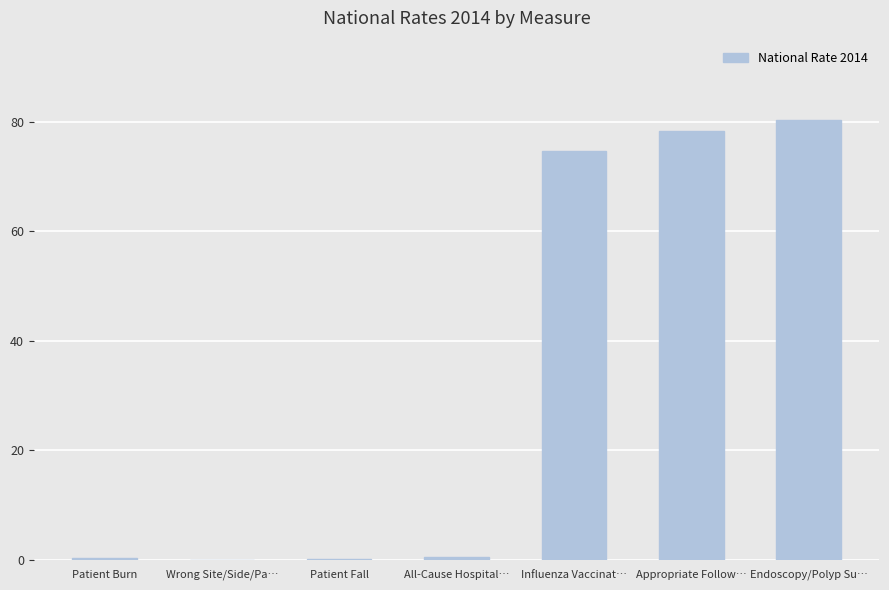

How many distinct data groups are displayed?

1